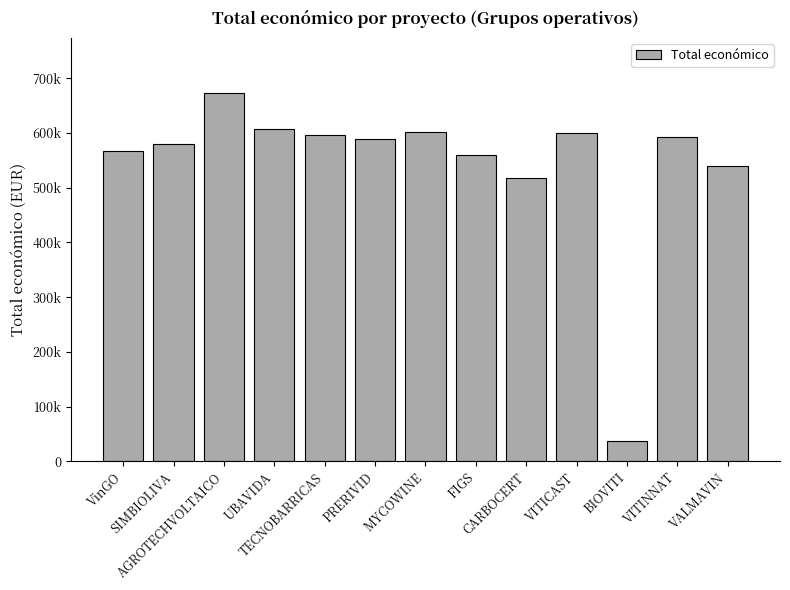

Which has a higher value, AGROTECHVOLTAICO or VinGO?

AGROTECHVOLTAICO